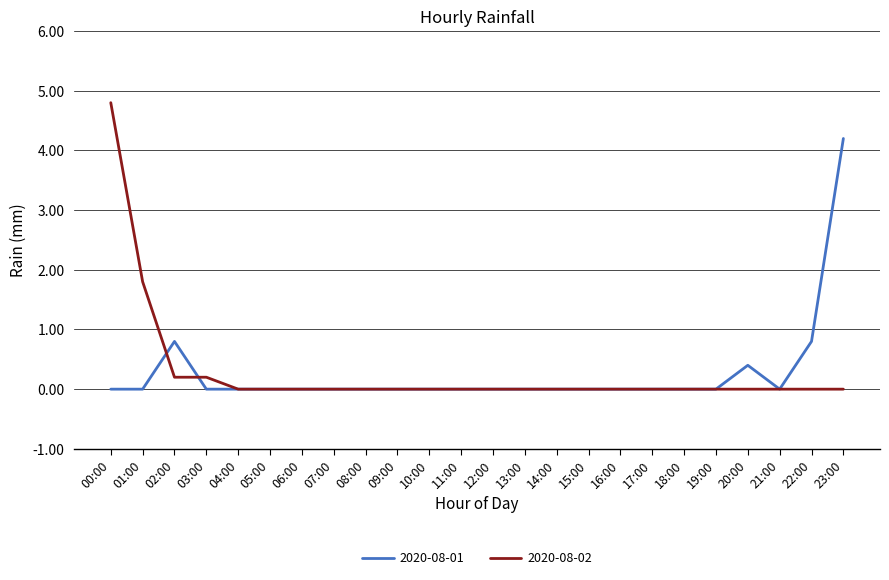

Is this an area chart (filled region under the line)?

No